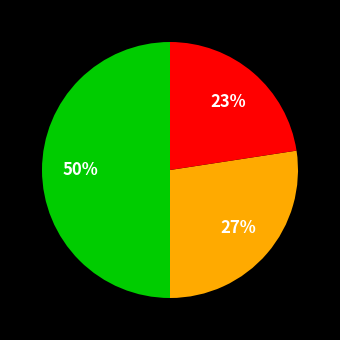

Count the number of slices in the pie.

3